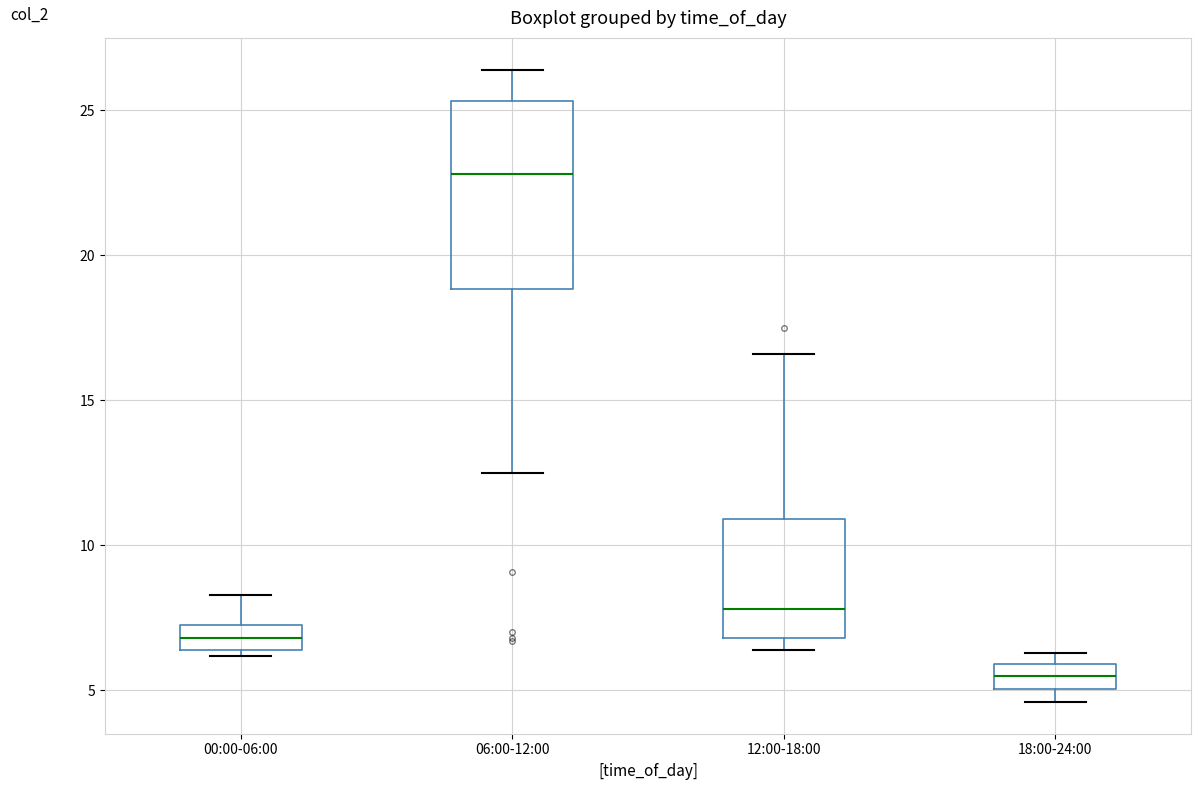

Which box's median line is the lowest?

18:00-24:00